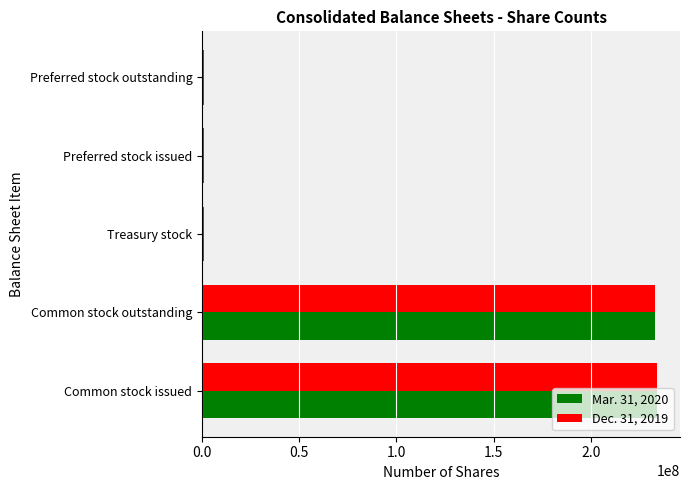

List the series in order of their overall mean, lowest first.

Dec. 31, 2019, Mar. 31, 2020